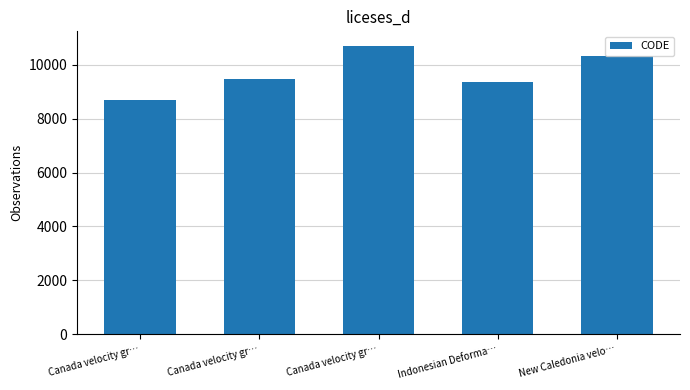

True or false: the data shows 5185 at Canada velocity gr….

False